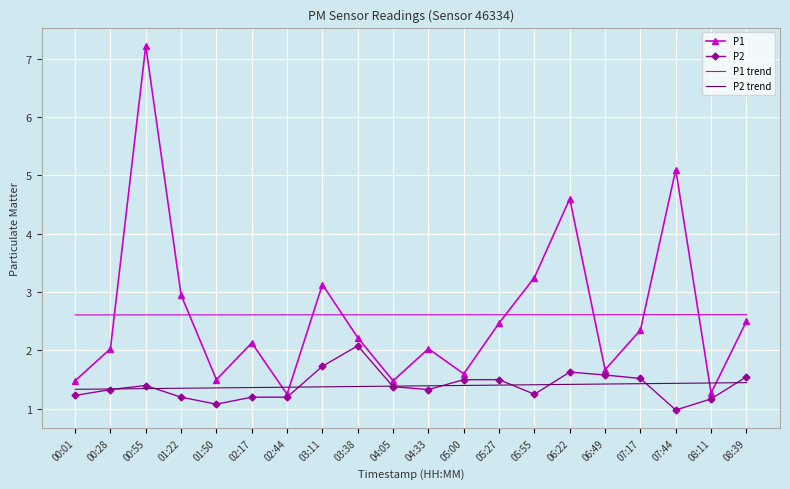

What is the spread (max minus min) of values at 07:44?

4.1